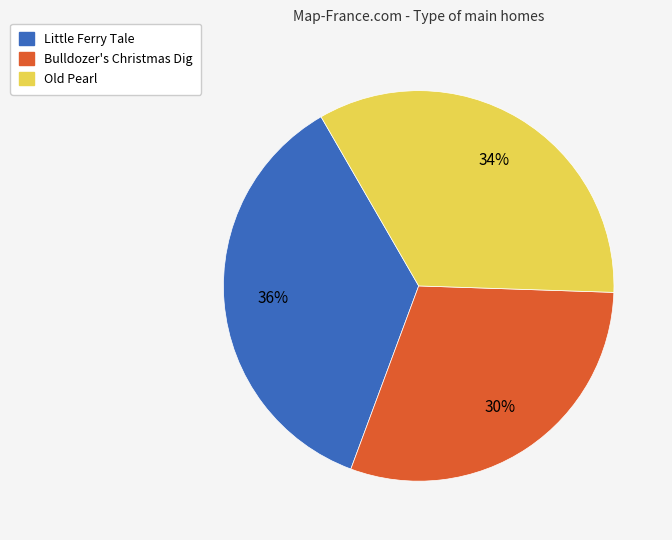

What is the smallest slice in the pie chart?

Bulldozer's Christmas Dig